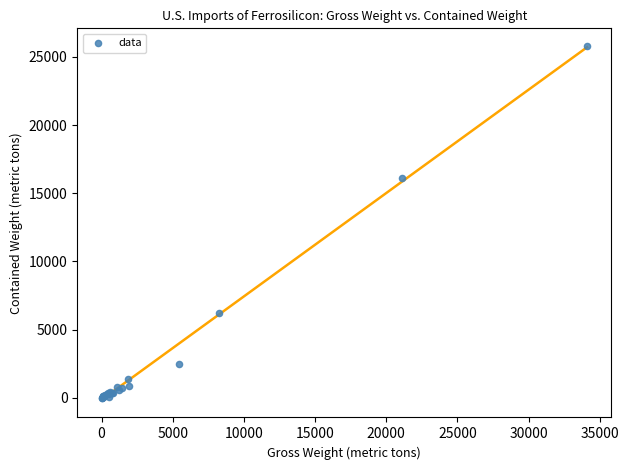

What Y value in the scatter plot is closest to 12901?

16100